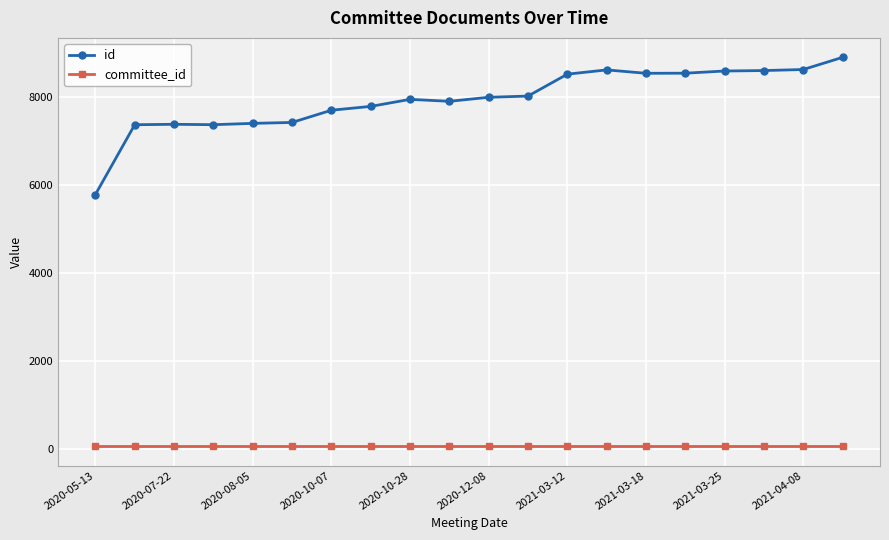

Rank the series by their average value, from highest to lowest.

id, committee_id